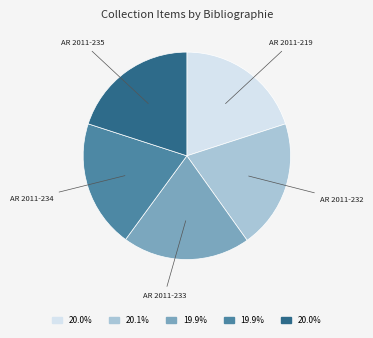

Is the sum of AR 2011-232 and AR 2011-235 greater than half?

No